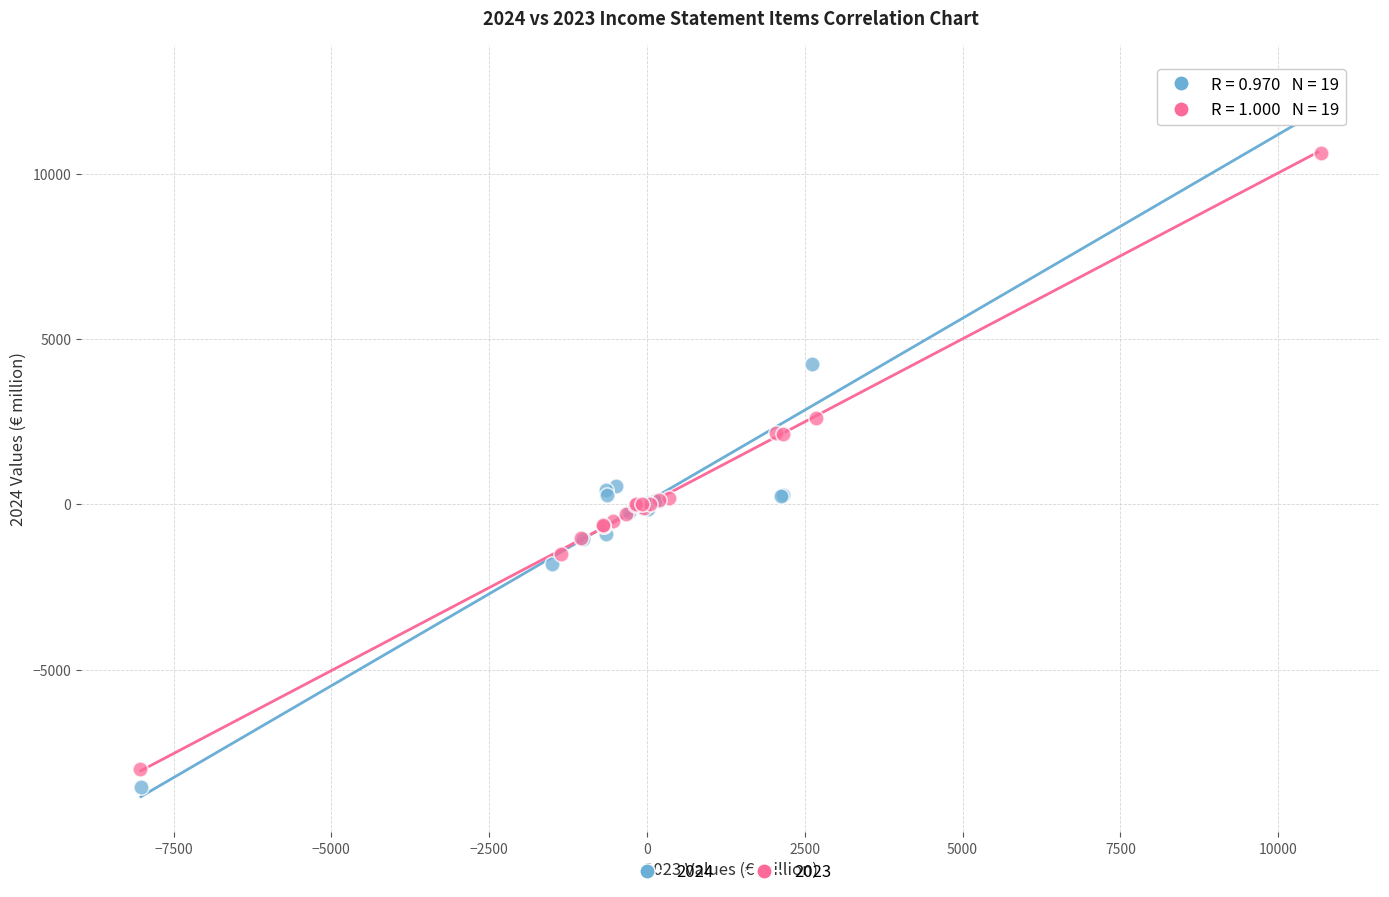

Which series has the widest spread of Y values?

2024